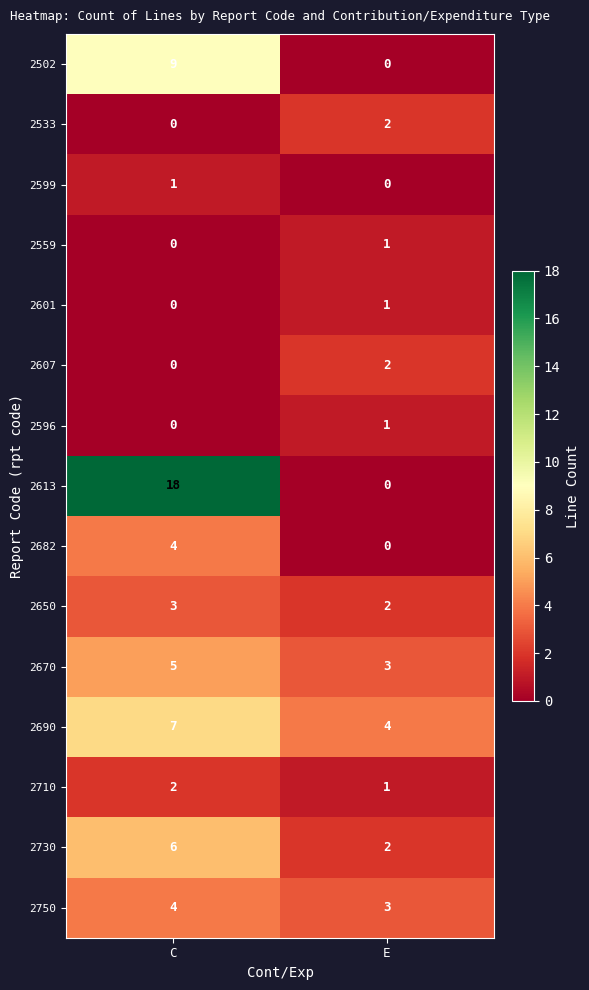

List the labels in order of 2596 value, largest first.

E, C